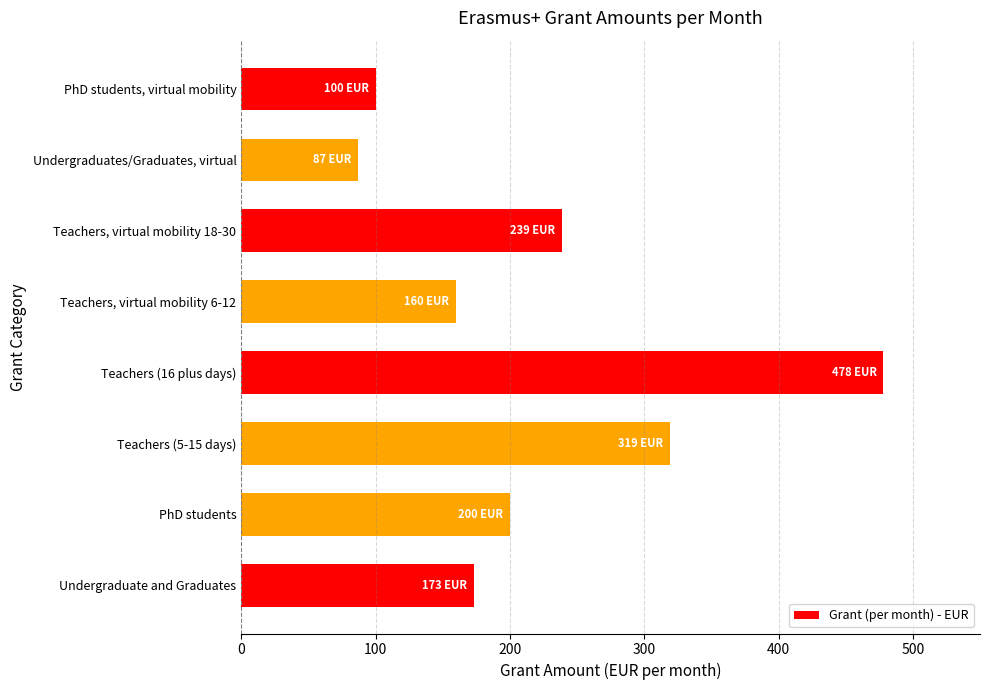

The value at Undergraduate and Graduates is 173. True or false?

True